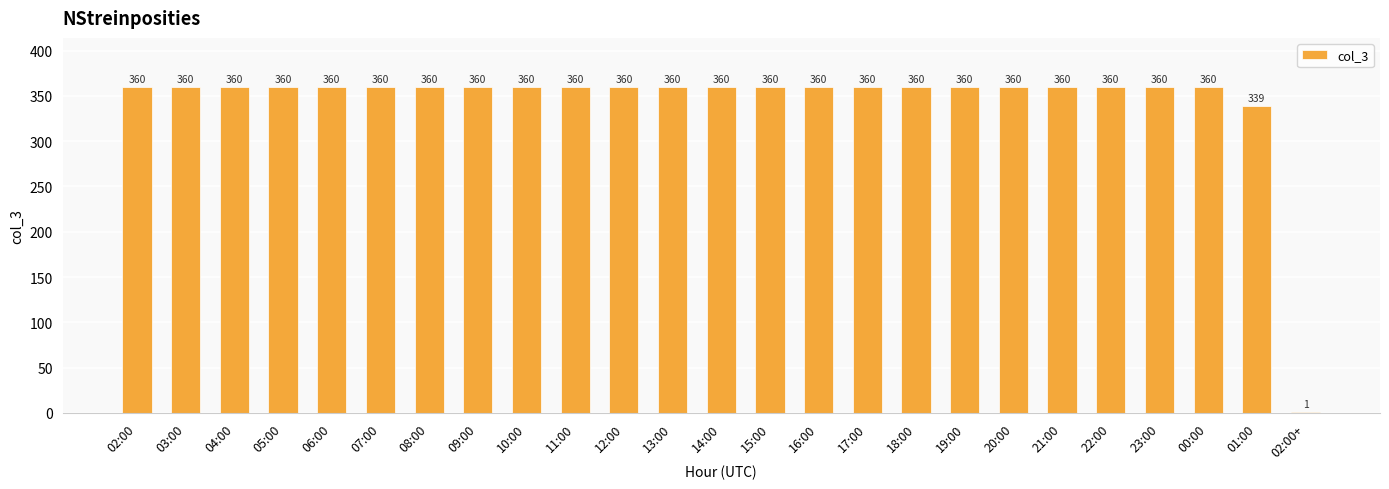

What is the average value?

345